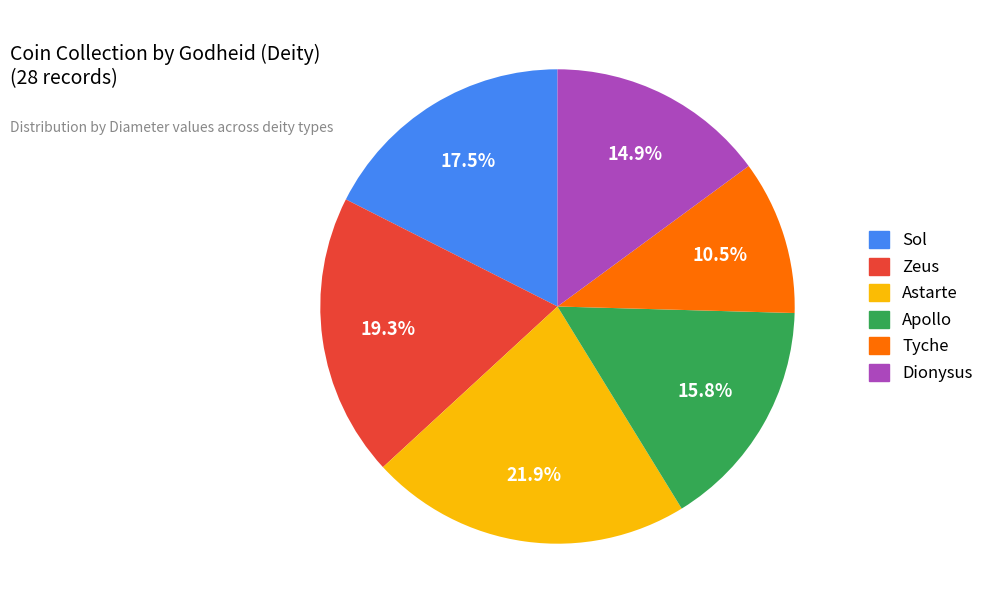

What portion of the pie excludes Astarte?

78.1%